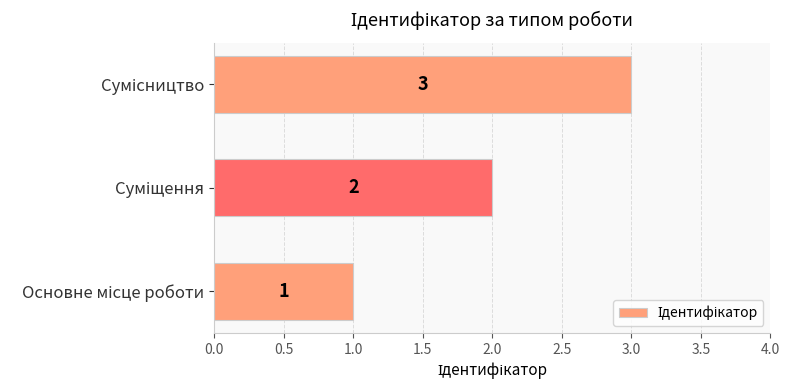

Count the values in the range 1 to 3.

3